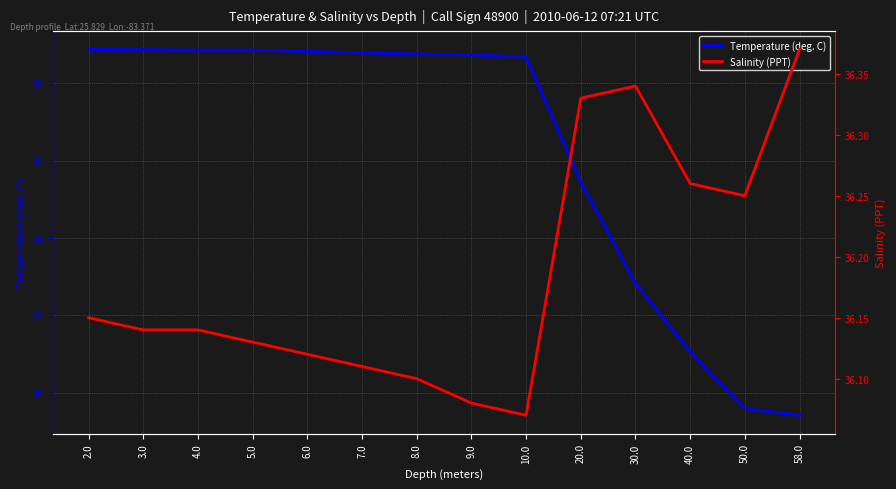

Which series changed the most between 8.0 and 50.0?

Temperature (deg. C)